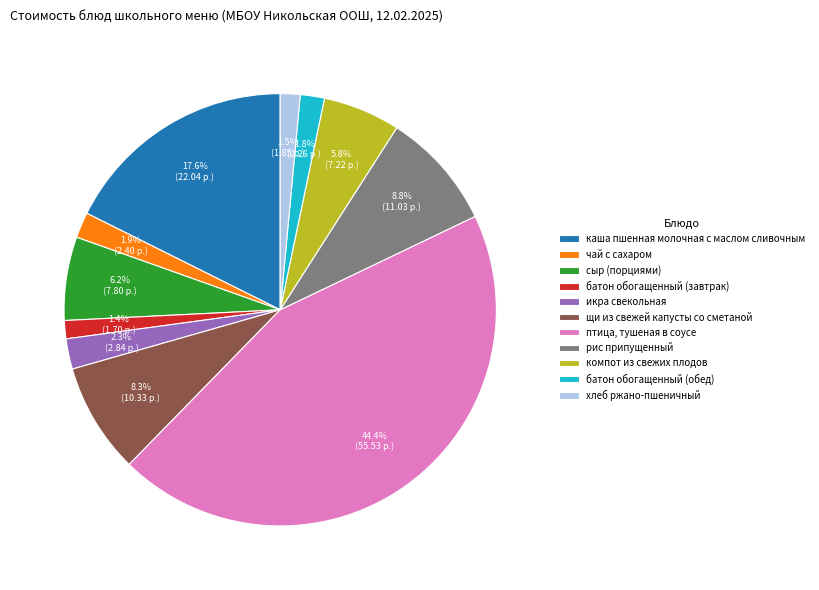

True or false: сыр (порциями) accounts for 6% of the total.

True